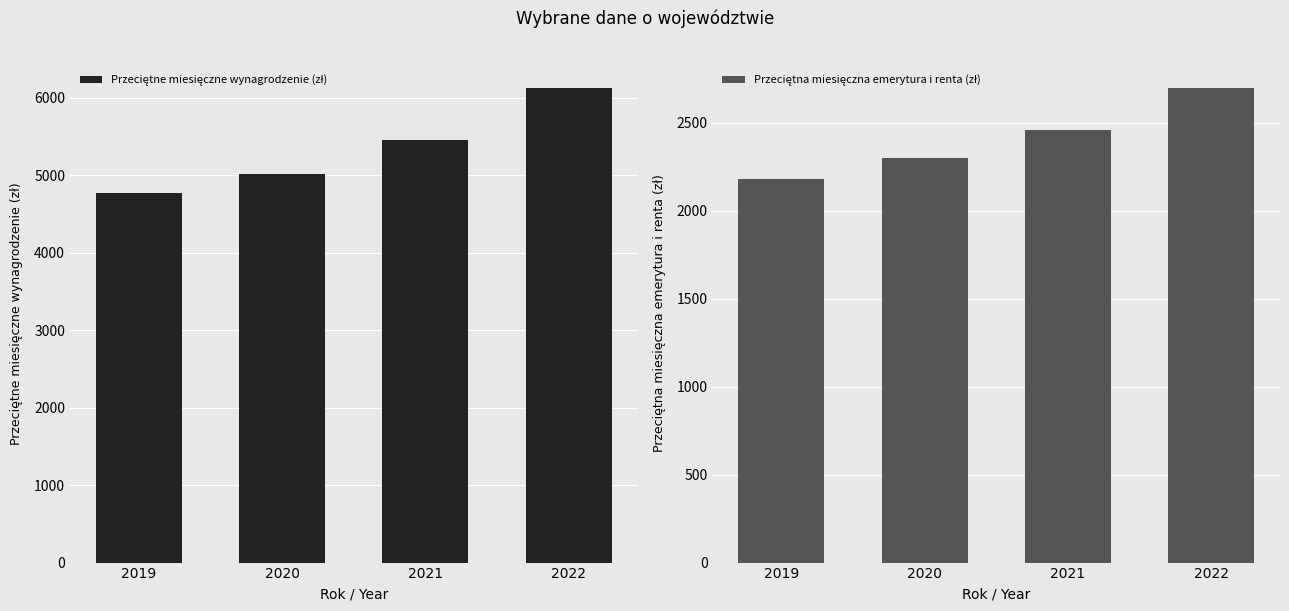

The value of Przeciętna miesięczna emerytura i renta (zł) at 2022 is 3676.4. True or false?

False